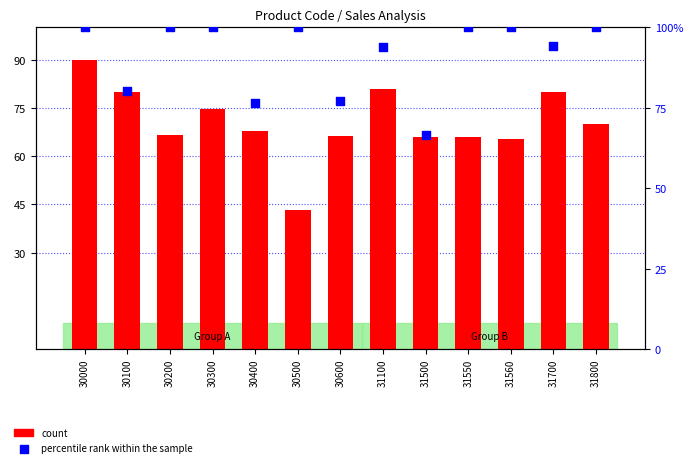

What are all the series names shown in the legend?

count, percentile rank within the sample